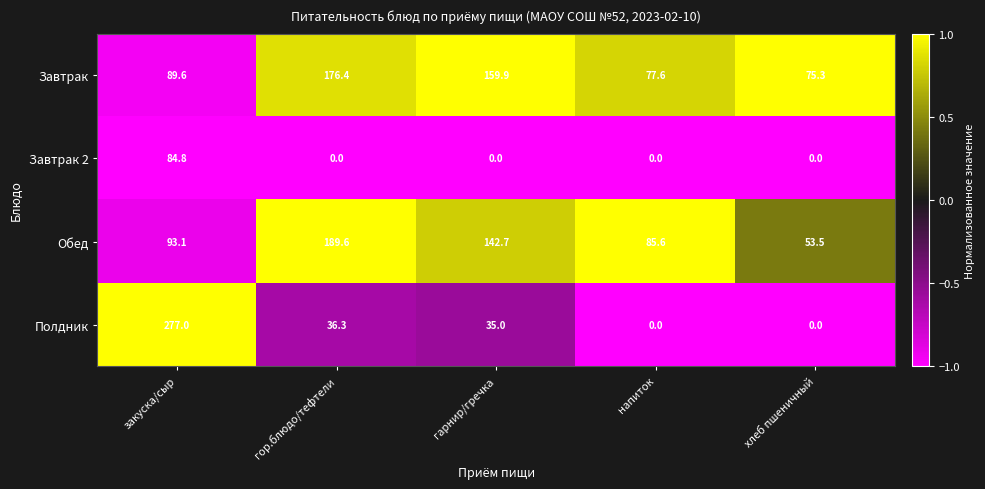

How many series are shown in this chart?

4